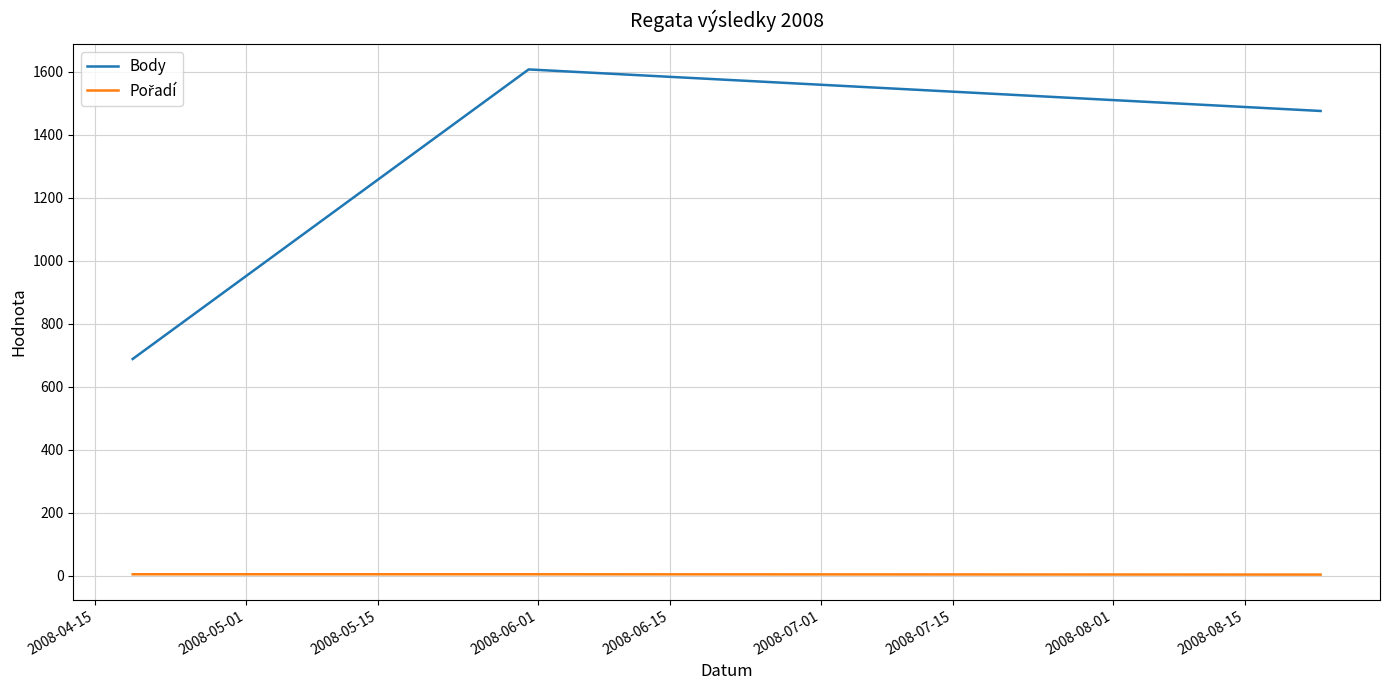

At how many categories does at least one series exceed 499?

3